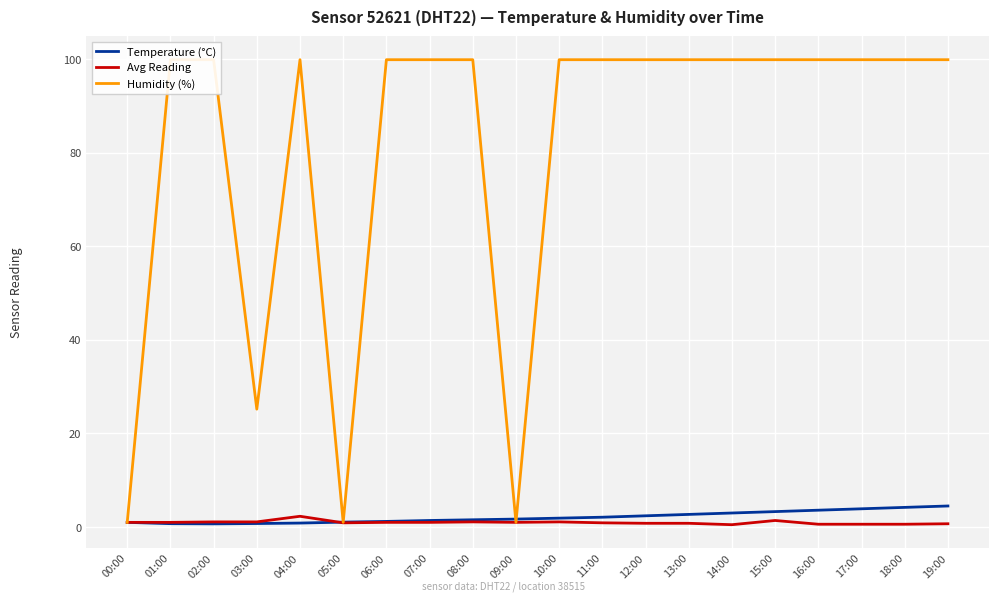

What is the difference between the maximum and minimum values in the Humidity (%) series?

98.9